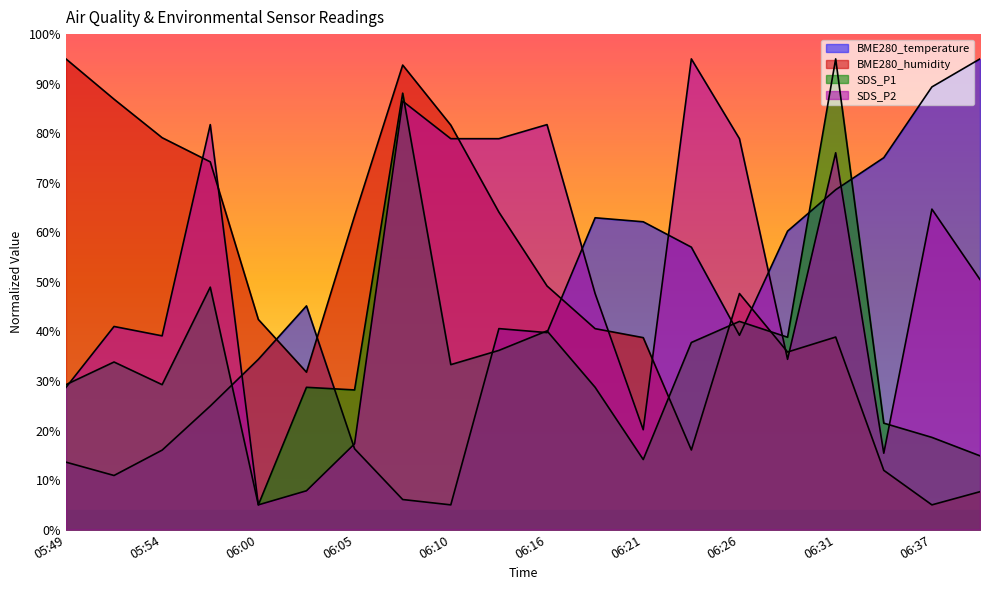

Reading left to right, extract all data points from this chart.

BME280_temperature: 13.6	10.9	16.0	24.9	34.4	45.1	16.3	6.1	5.0	40.6	39.8	62.9	62.1	57.0	39.2	60.2	68.6	75.1	89.3	95.0
BME280_humidity: 95.0	86.9	79.1	74.2	42.4	31.8	63.3	93.8	81.6	64.1	49.2	40.6	38.7	16.1	47.6	35.8	38.9	12.0	5.0	7.7
SDS_P1: 29.3	33.8	29.3	48.9	5.0	28.7	28.2	88.1	33.3	36.2	40.1	28.7	14.1	37.8	42.0	38.8	95.0	21.5	18.6	14.9
SDS_P2: 28.7	41.0	39.1	81.7	5.0	7.8	17.3	86.5	78.9	78.9	81.7	47.6	20.2	95.0	78.9	34.4	76.1	15.4	64.7	50.5